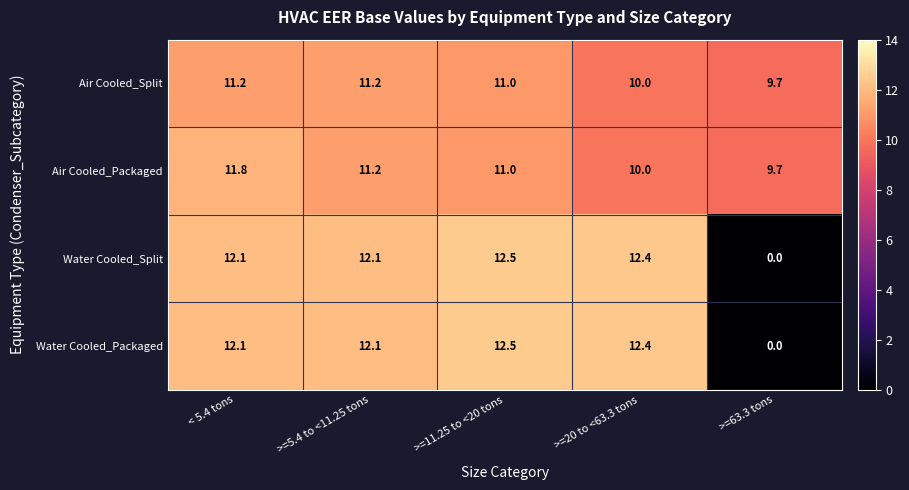

Reading left to right, what are all the values shown in this chart?

Air Cooled_Split: < 5.4 tons=11.2	>=5.4 to <11.25 tons=11.2	>=11.25 to <20 tons=11.0	>=20 to <63.3 tons=10.0	>=63.3 tons=9.7
Air Cooled_Packaged: < 5.4 tons=11.8	>=5.4 to <11.25 tons=11.2	>=11.25 to <20 tons=11.0	>=20 to <63.3 tons=10.0	>=63.3 tons=9.7
Water Cooled_Split: < 5.4 tons=12.1	>=5.4 to <11.25 tons=12.1	>=11.25 to <20 tons=12.5	>=20 to <63.3 tons=12.4	>=63.3 tons=0.0
Water Cooled_Packaged: < 5.4 tons=12.1	>=5.4 to <11.25 tons=12.1	>=11.25 to <20 tons=12.5	>=20 to <63.3 tons=12.4	>=63.3 tons=0.0